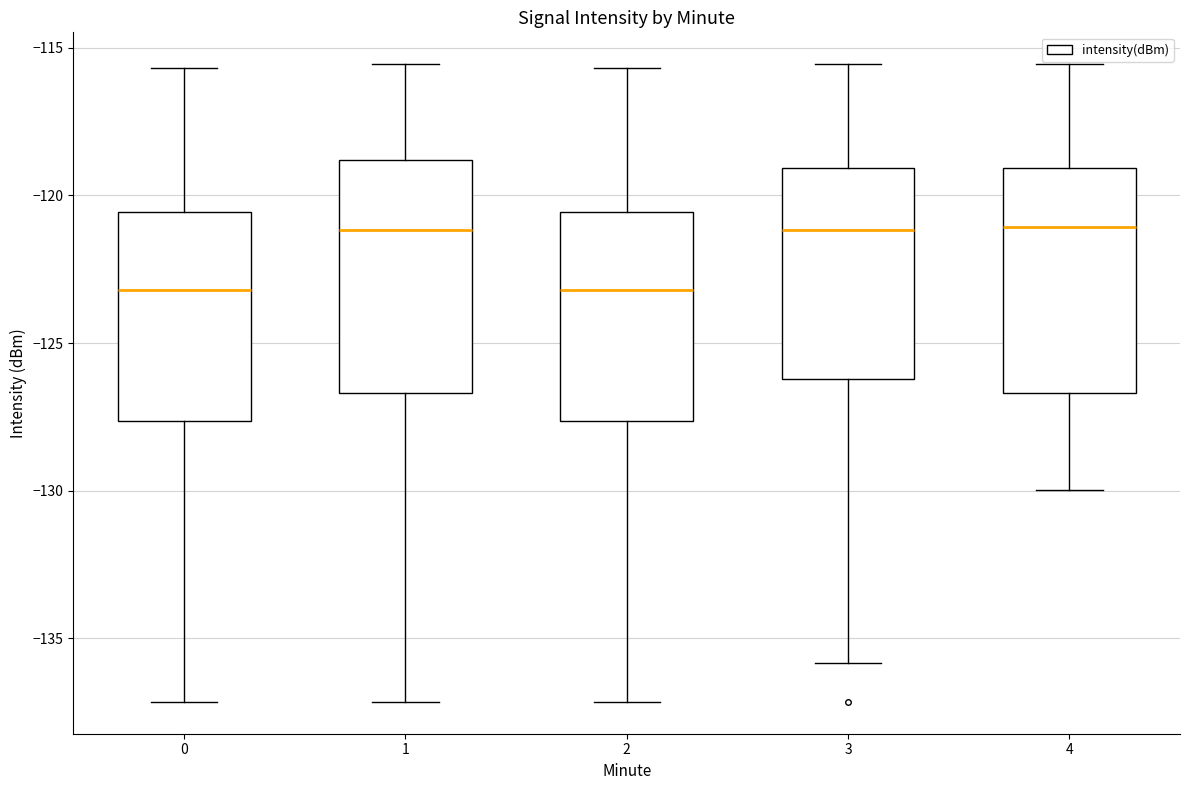

Reading left to right, read every box against the y-axis: the position of its median line, the range the box covers, and the ends of its whiskers. The values are not printed on the chart, so give them approximately, as read against the axis.

0: median -123.0, box -127.5 to -120.5, whiskers -137.0 to -115.5
1: median -121.0, box -126.5 to -119.0, whiskers -137.0 to -115.5
2: median -123.0, box -127.5 to -120.5, whiskers -137.0 to -115.5
3: median -121.0, box -126.0 to -119.0, whiskers -136.0 to -115.5
4: median -121.0, box -126.5 to -119.0, whiskers -130.0 to -115.5